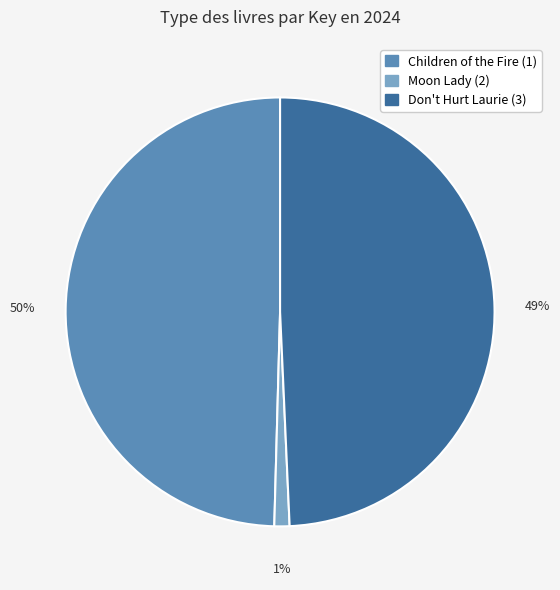

Approximately how many times larger is the value at Children of the Fire (1) compared to Don't Hurt Laurie (3)?

1.0